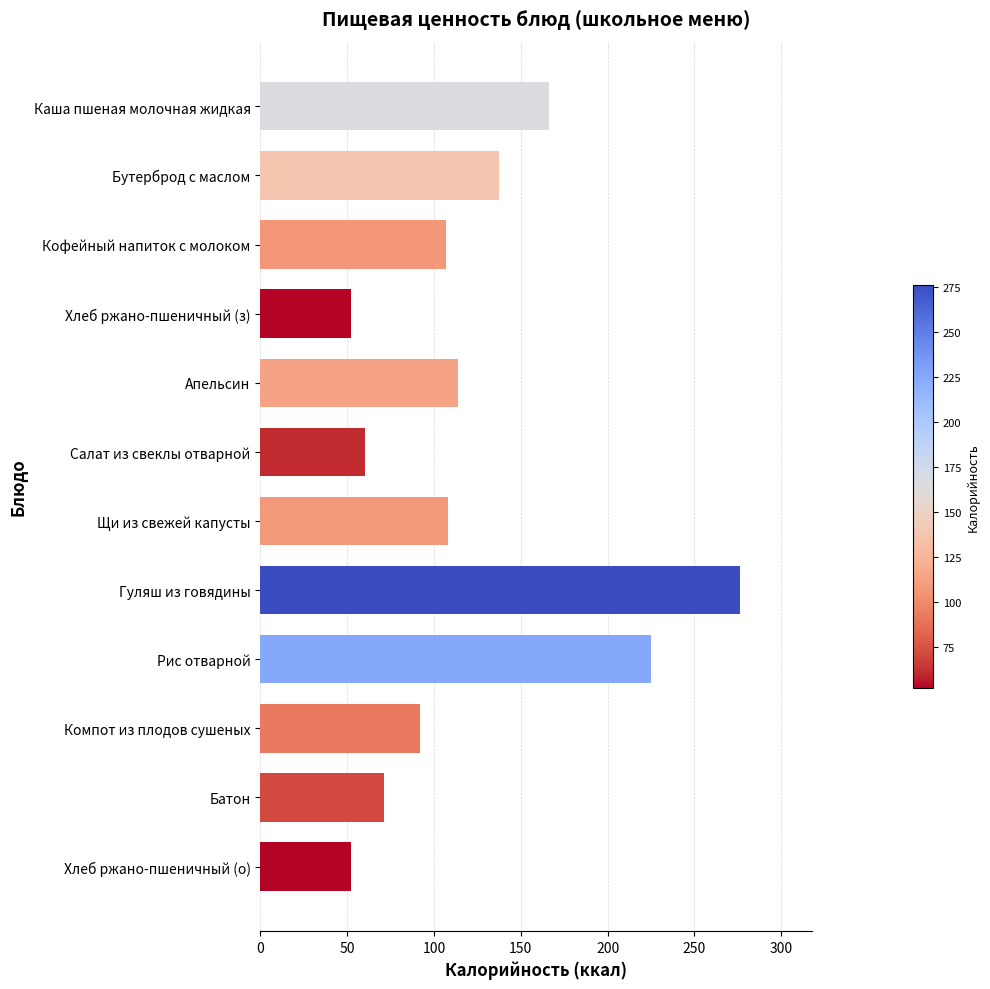

What is the change in value from Компот из плодов сушеных to Хлеб ржано-пшеничный (о)?

-39.8